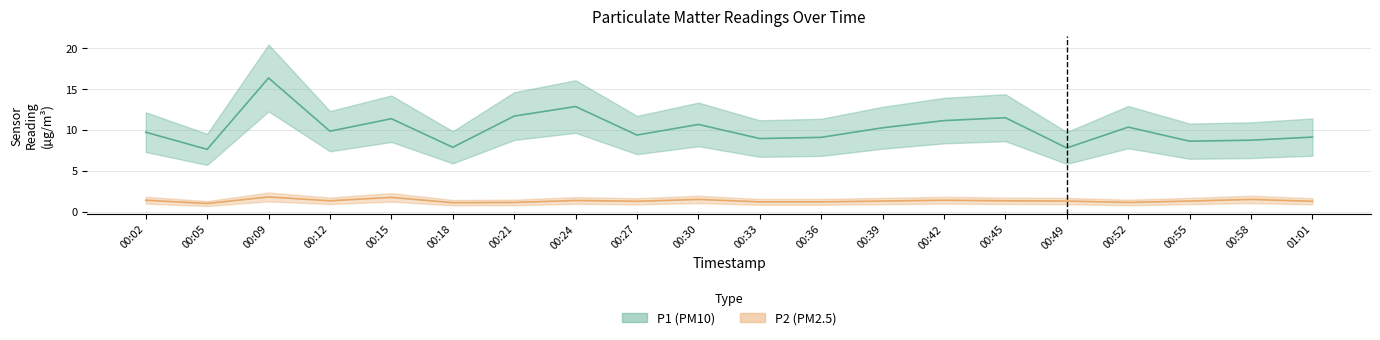

Rank the series by their maximum value, from lowest to highest.

P2, P1